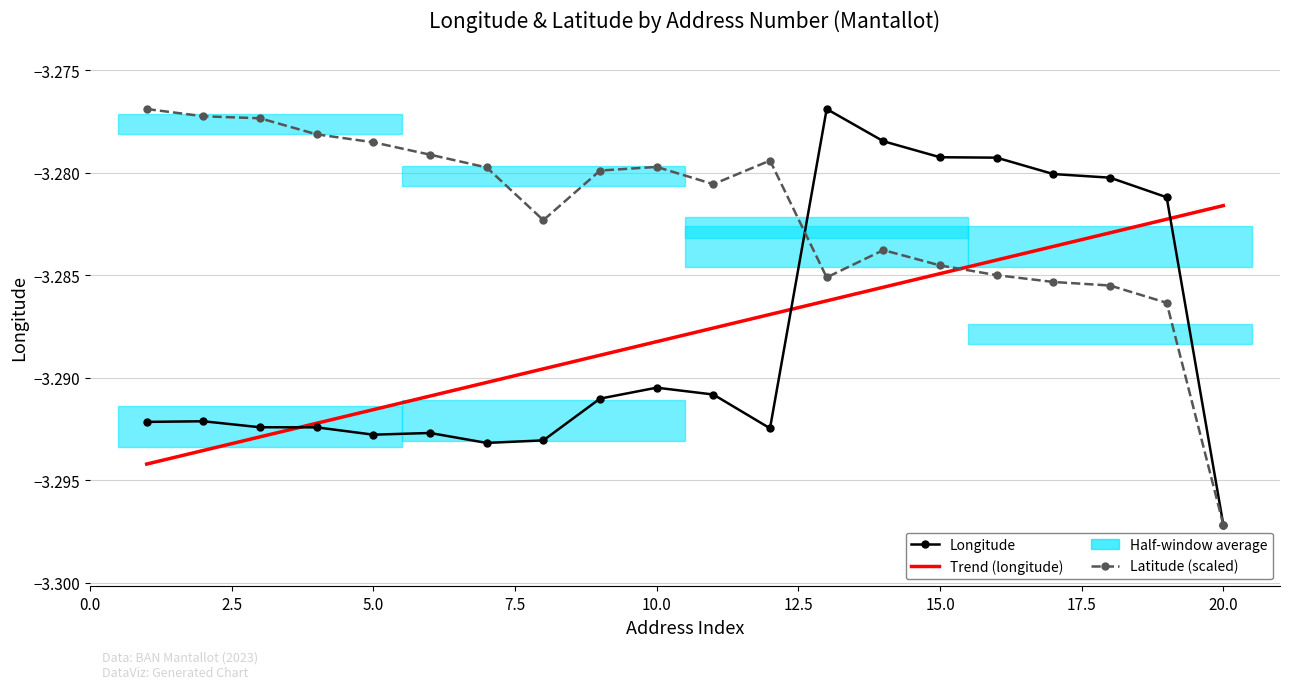

Which series has the largest total across all categories?

Latitude (scaled)